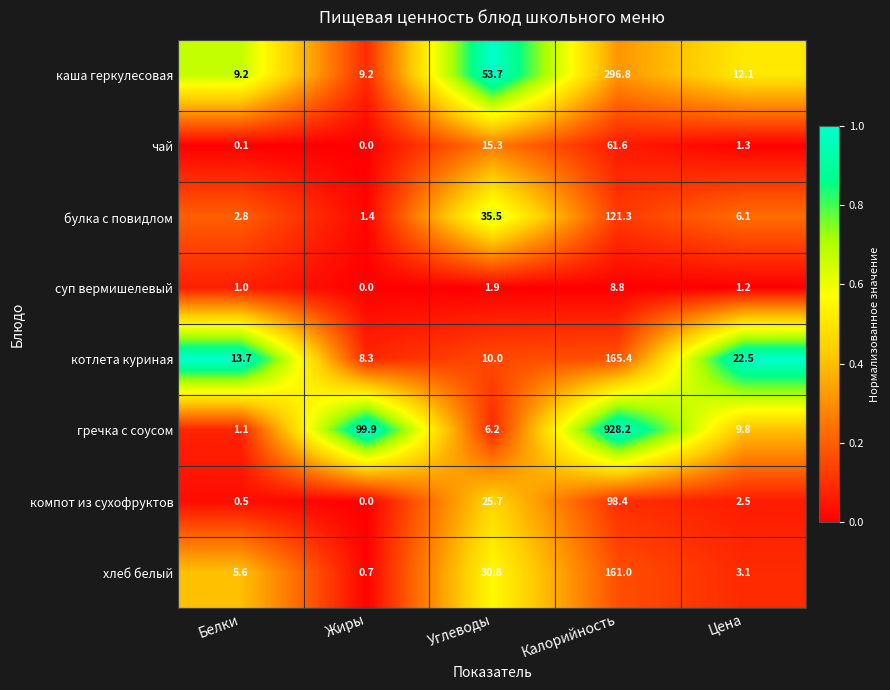

At which category does the chart reach its minimum across all series?

Жиры